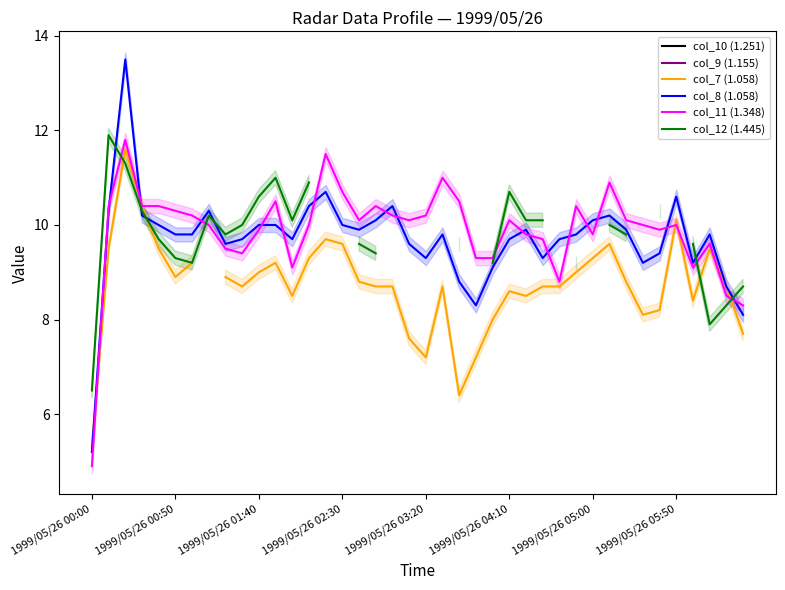

What is the highest value of the col_11 (1.348) series?

11.8